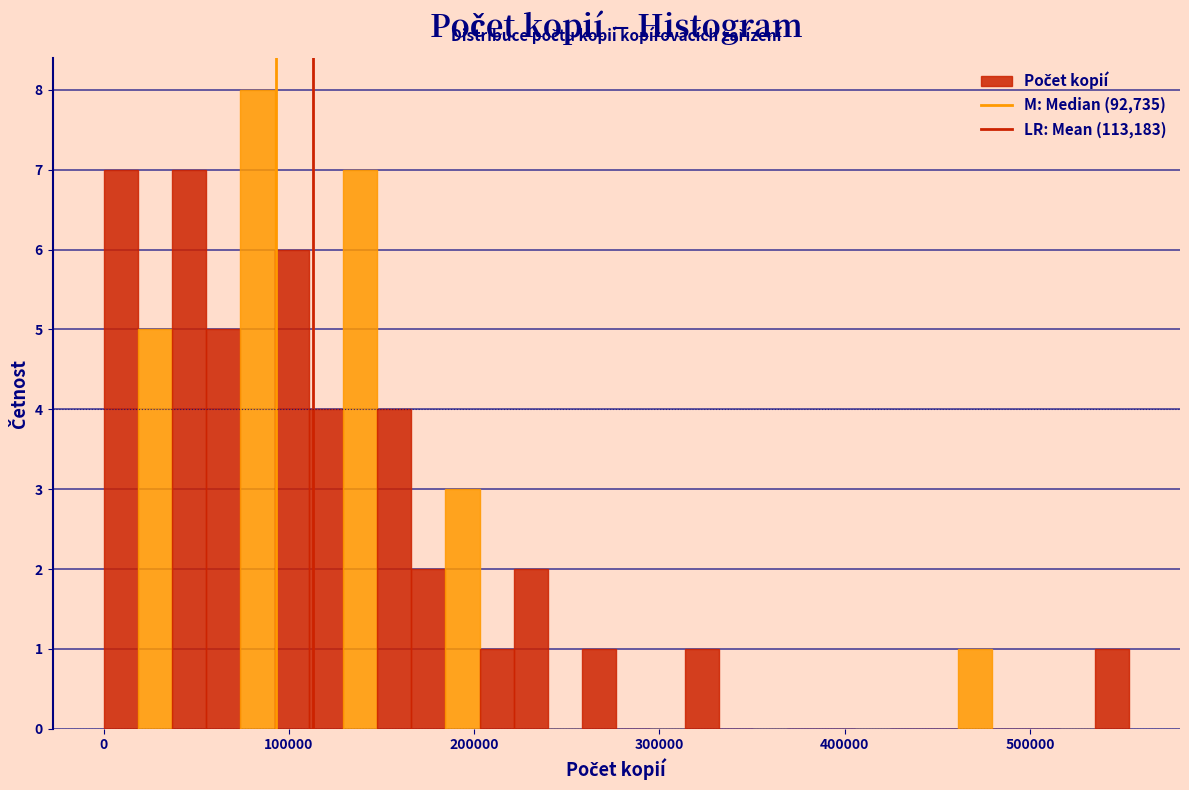

Around what value on the x-axis is the tallest bar? Give the approximate position of its centre, as read against the axis.

80000